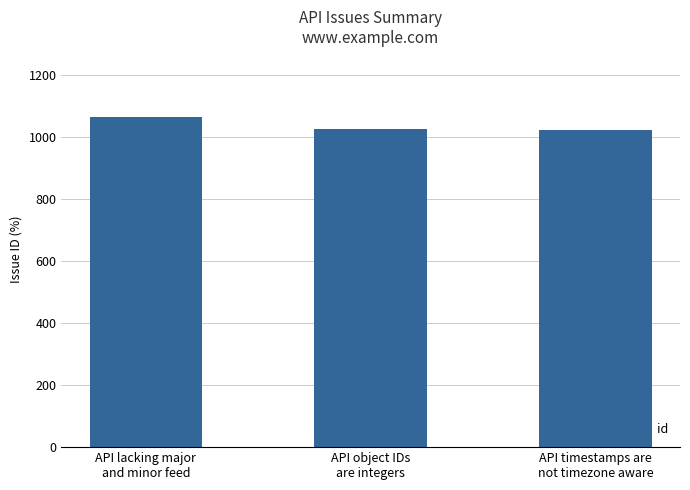

What is the difference between the values at API timestamps are
not timezone aware and API object IDs
are integers?

2